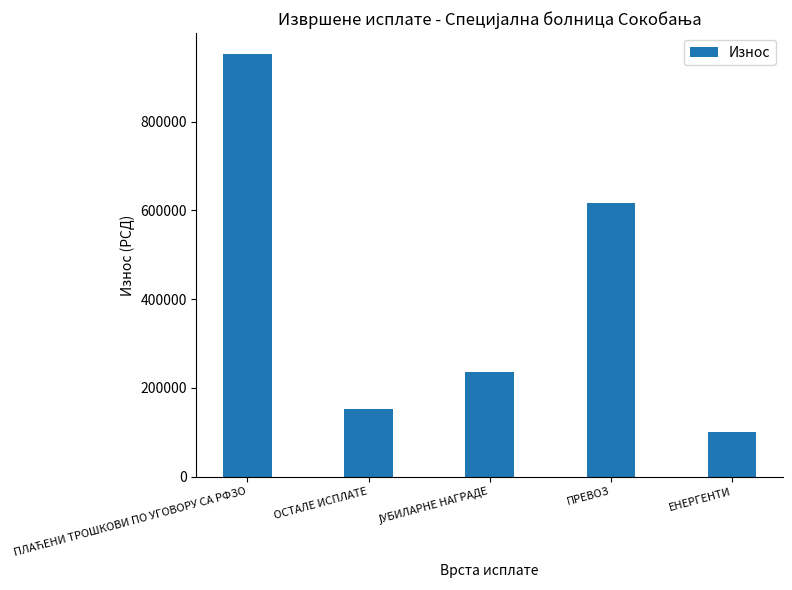

What is the change in value from ОСТАЛЕ ИСПЛАТЕ to ПРЕВОЗ?

+463968.2